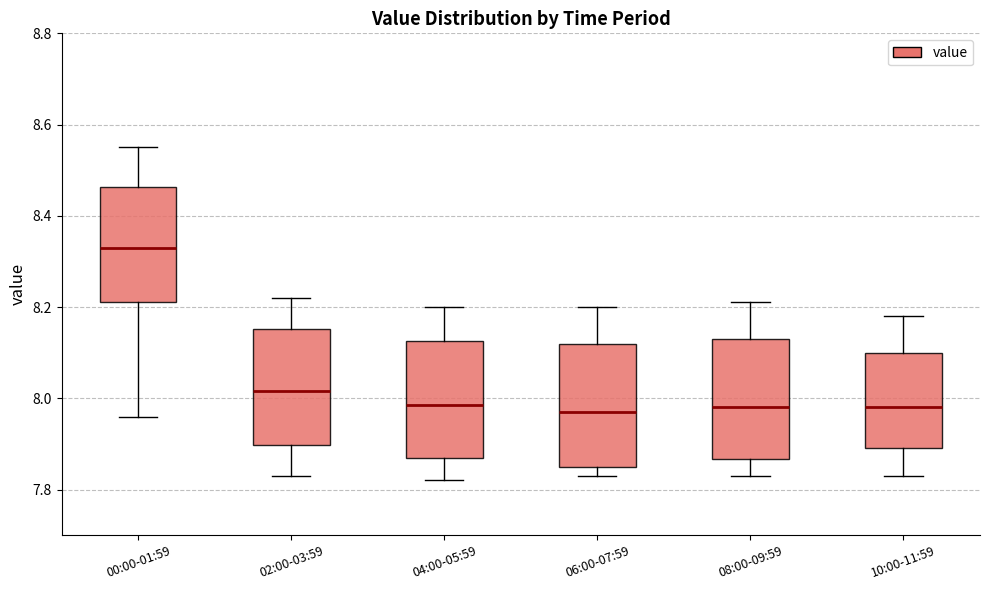

Reading left to right, read every box against the y-axis: the position of its median line, the range the box covers, and the ends of its whiskers. The values are not printed on the chart, so give them approximately, as read against the axis.

00:00-01:59: median 8.34, box 8.22 to 8.46, whiskers 7.96 to 8.56
02:00-03:59: median 8.02, box 7.90 to 8.16, whiskers 7.84 to 8.22
04:00-05:59: median 7.98, box 7.88 to 8.12, whiskers 7.82 to 8.20
06:00-07:59: median 7.98, box 7.86 to 8.12, whiskers 7.84 to 8.20
08:00-09:59: median 7.98, box 7.86 to 8.14, whiskers 7.84 to 8.22
10:00-11:59: median 7.98, box 7.90 to 8.10, whiskers 7.84 to 8.18